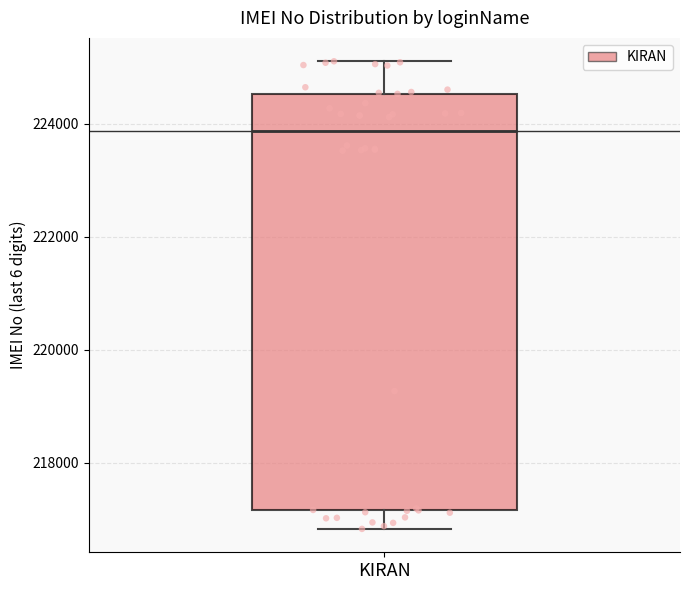

Read this box plot against the y-axis: the position of the median line, the range covered by the box, and the ends of both whiskers. The values are not printed on the chart, so give them approximately, as read against the axis.

median 223800, box 217200 to 224600, whiskers 216800 to 225200